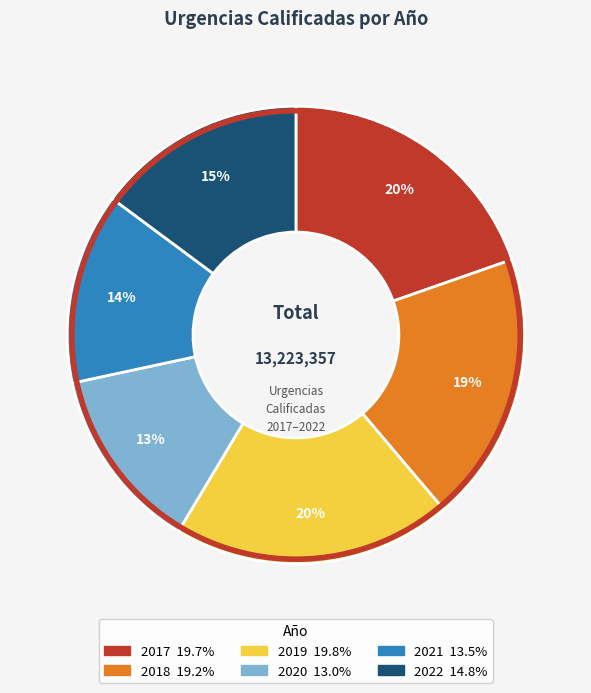

Is it true that 2017 is 29% of the pie?

False